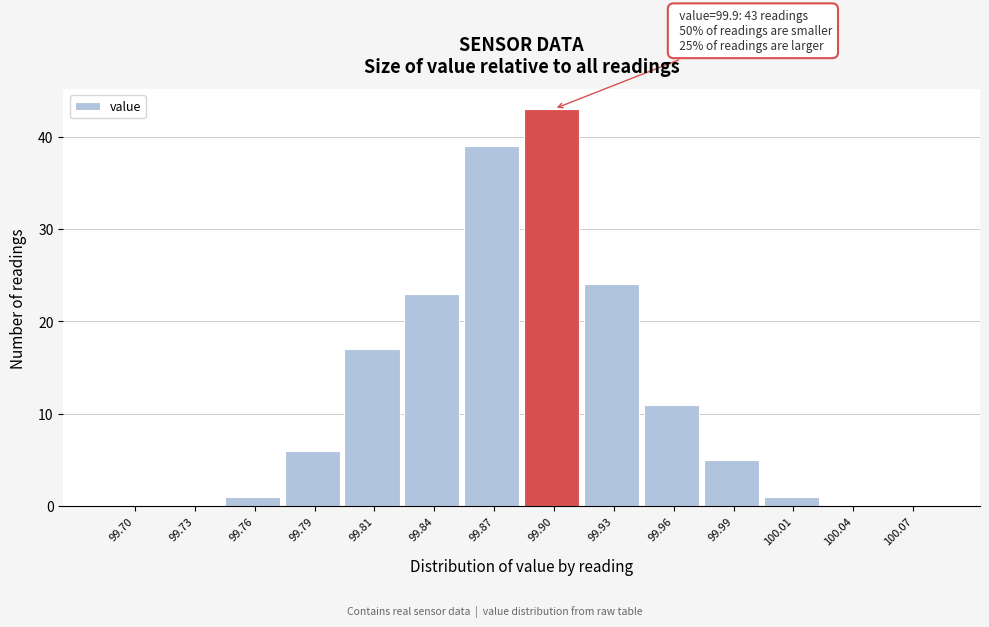

Reading right to left, list all the values displayed in this chart.

100.07=0	100.04=0	100.01=1	99.99=5	99.96=11	99.93=24	99.90=43	99.87=39	99.84=23	99.81=17	99.79=6	99.76=1	99.73=0	99.70=0